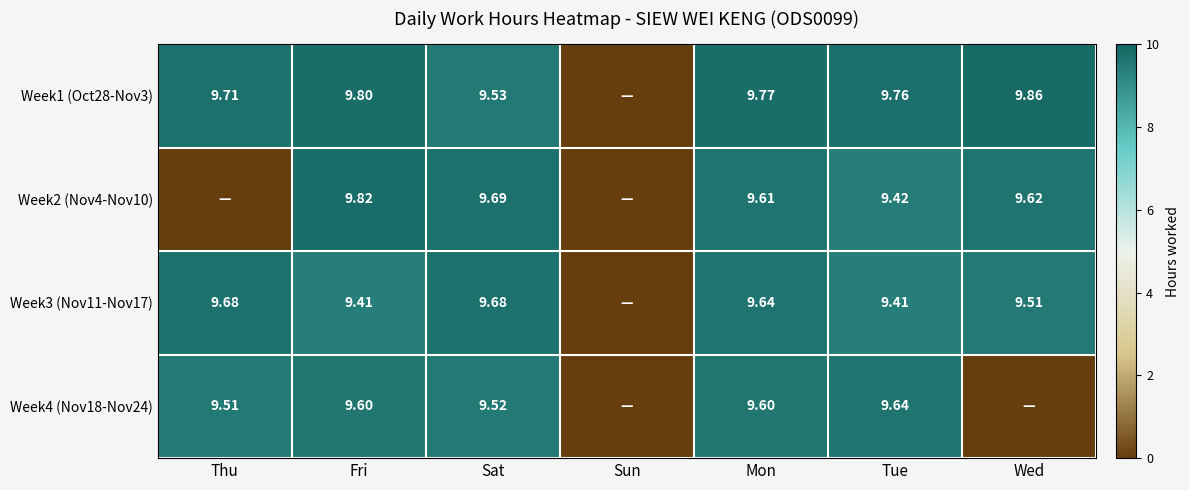

At Fri, list the series in order from smallest to largest.

Week3 (Nov11-Nov17), Week4 (Nov18-Nov24), Week1 (Oct28-Nov3), Week2 (Nov4-Nov10)